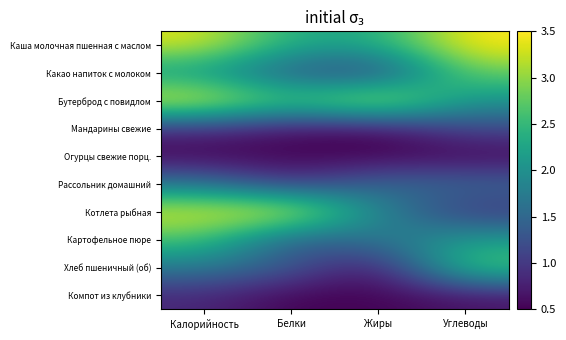

Which series has the largest total across all categories?

Бутерброд с повидлом